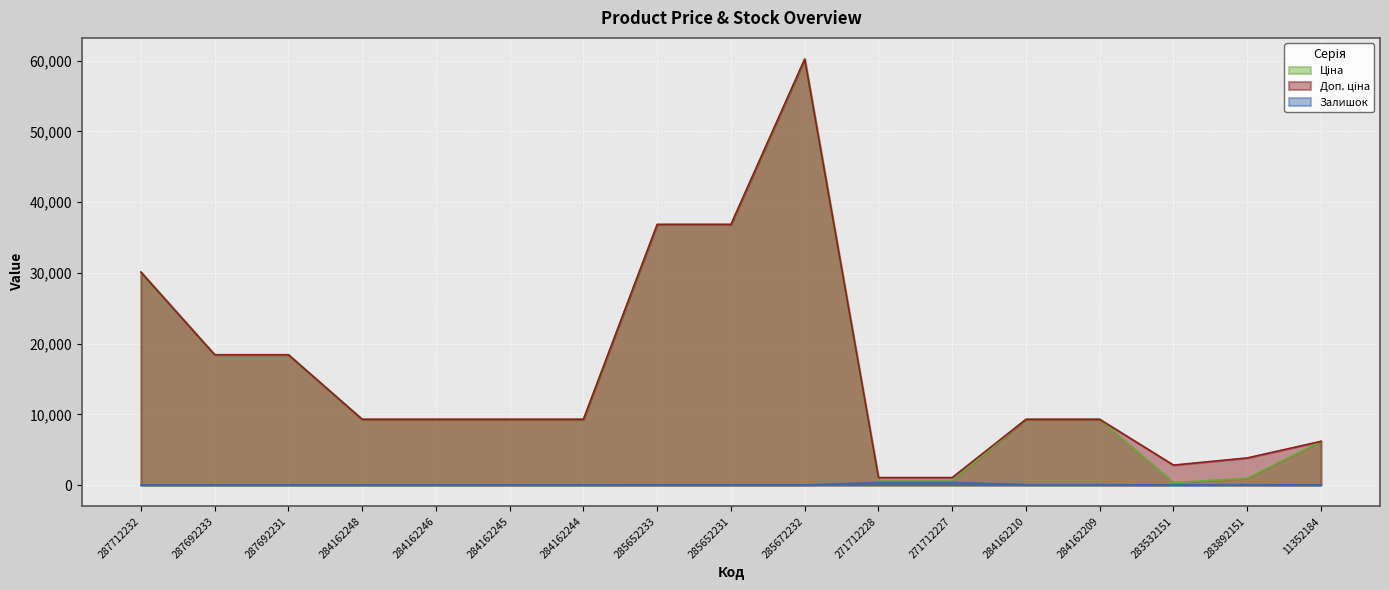

What are all the series names shown in the legend?

Ціна, Доп. ціна, Залишок